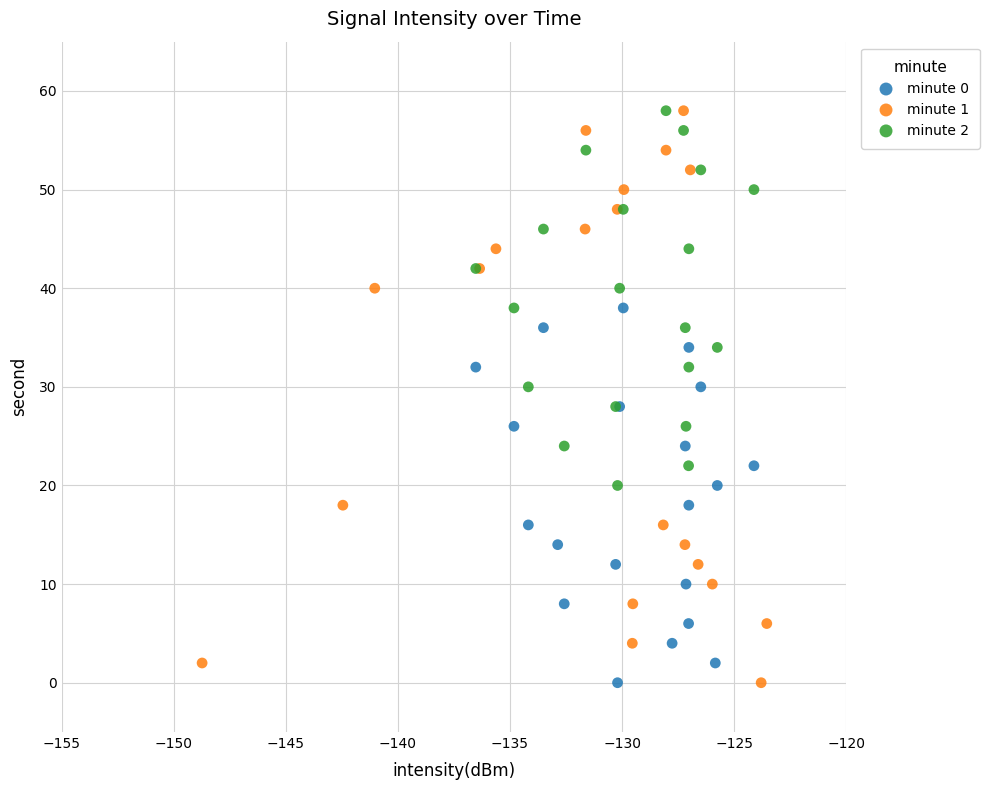

Which series has the widest spread of Y values?

minute 1